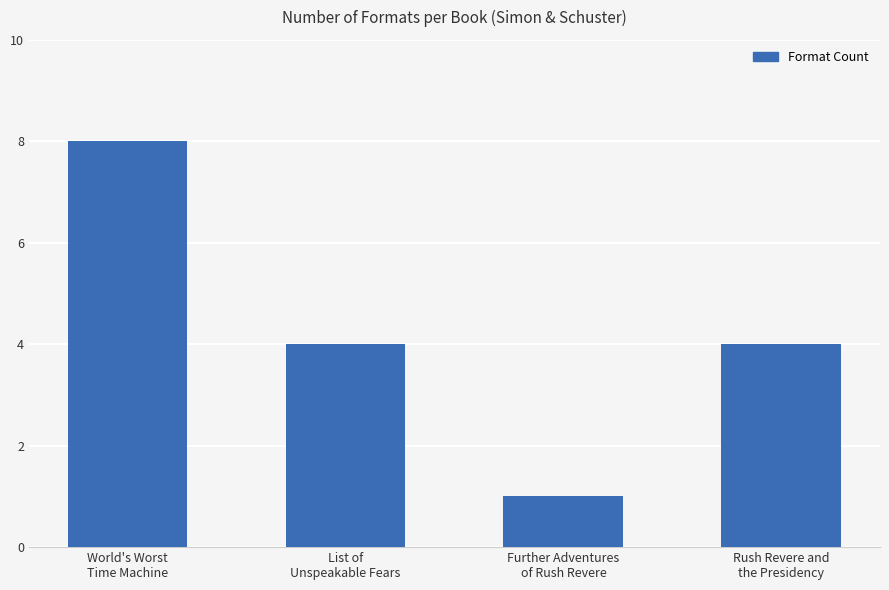

Where does the data first go above 4?

World's Worst
Time Machine